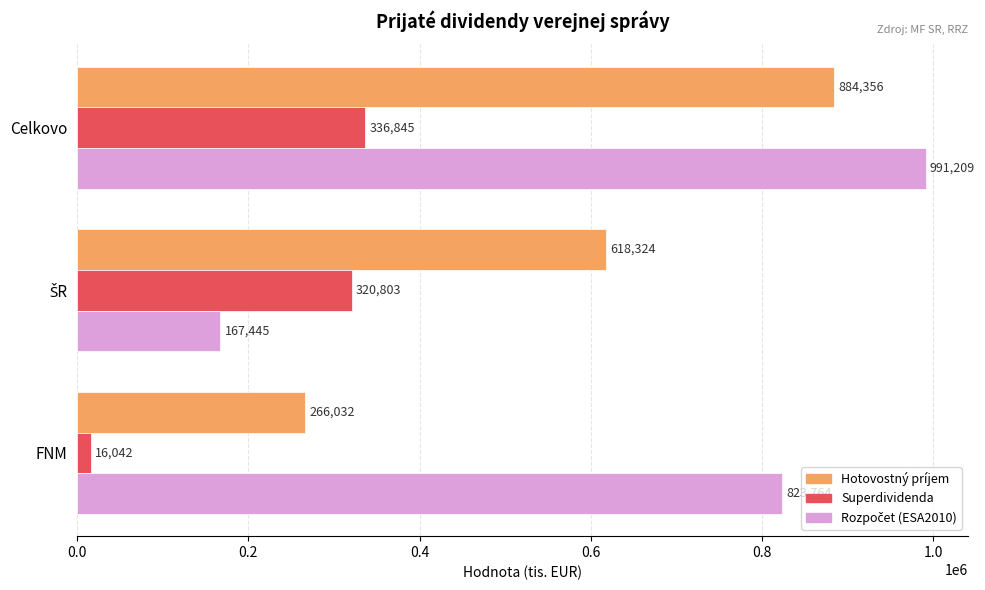

The Hotovostný príjem series shows 124309 at FNM. True or false?

False